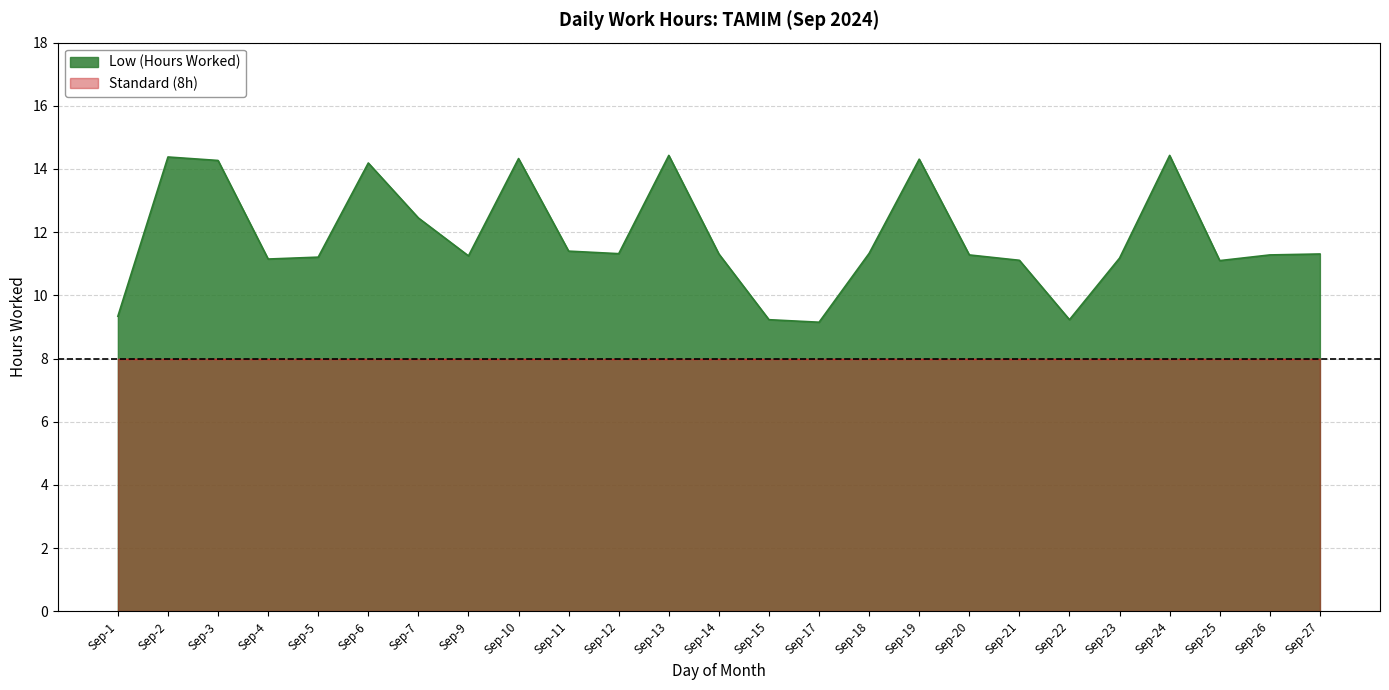

What is the smallest value displayed?

8.0